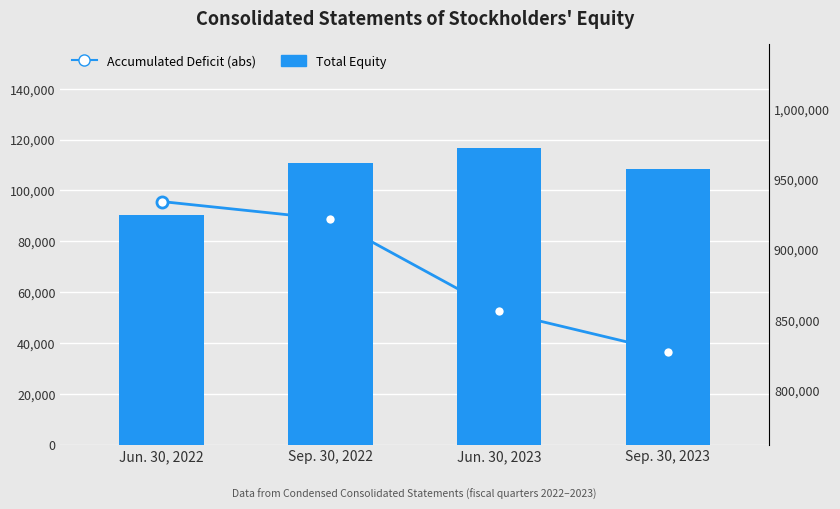

Which has a higher value, Sep. 30, 2022 or Sep. 30, 2023?

Sep. 30, 2022